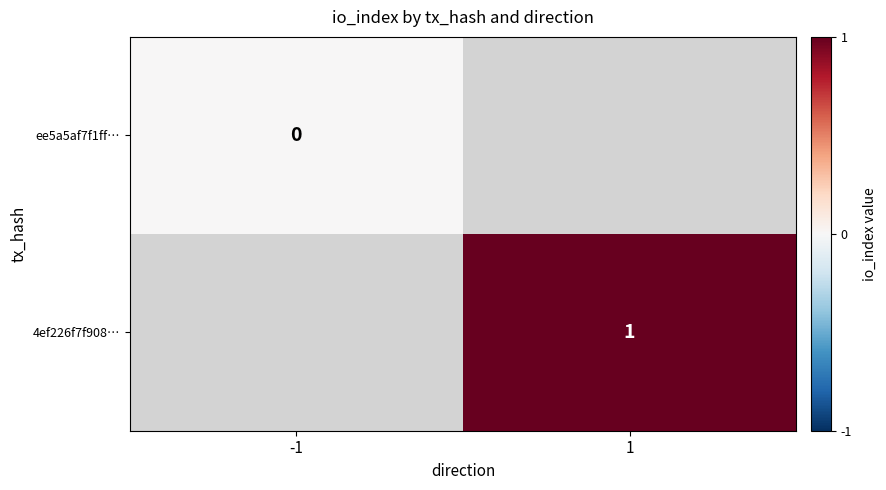

How many series are shown in this chart?

2